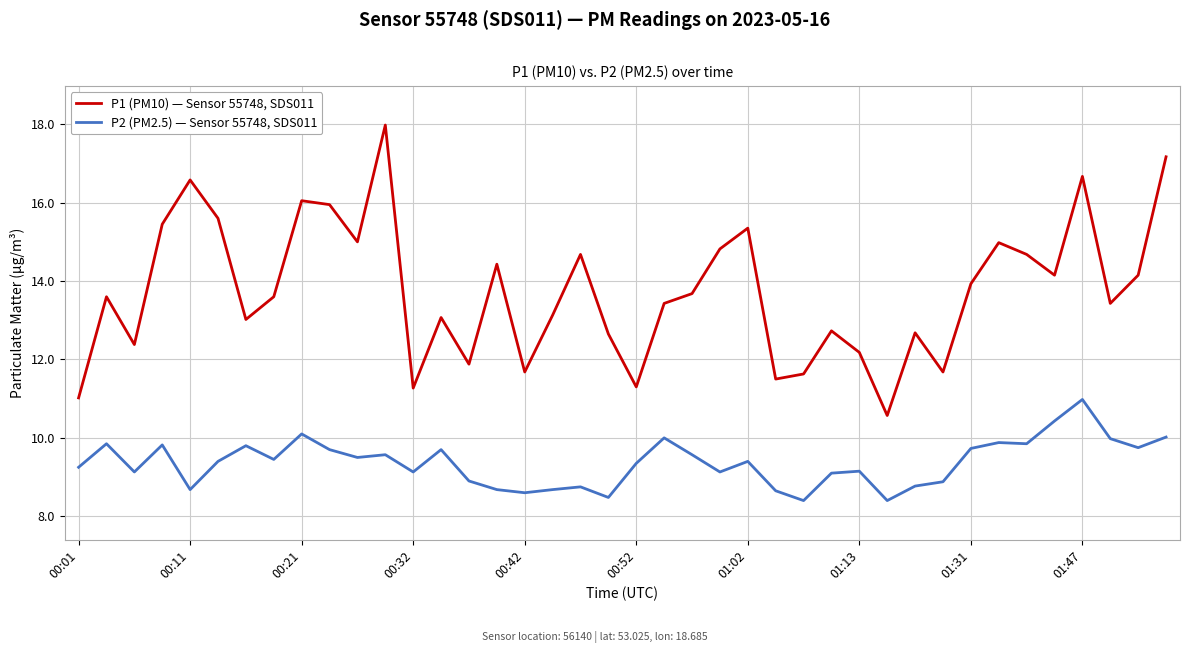

Which series has the largest total across all categories?

P1 (PM10) — Sensor 55748, SDS011